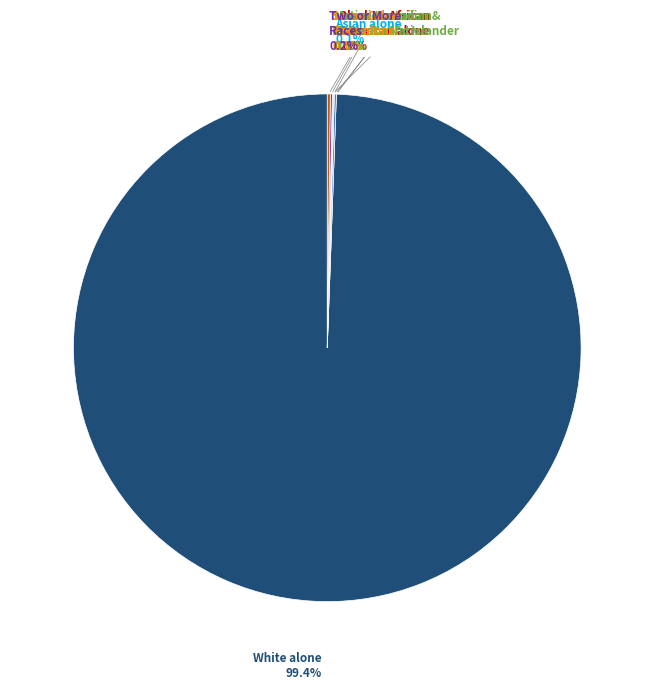

Is the sum of Native Hawaiian and Other Pacific Islander and American Indian and Alaska Native greater than half?

No